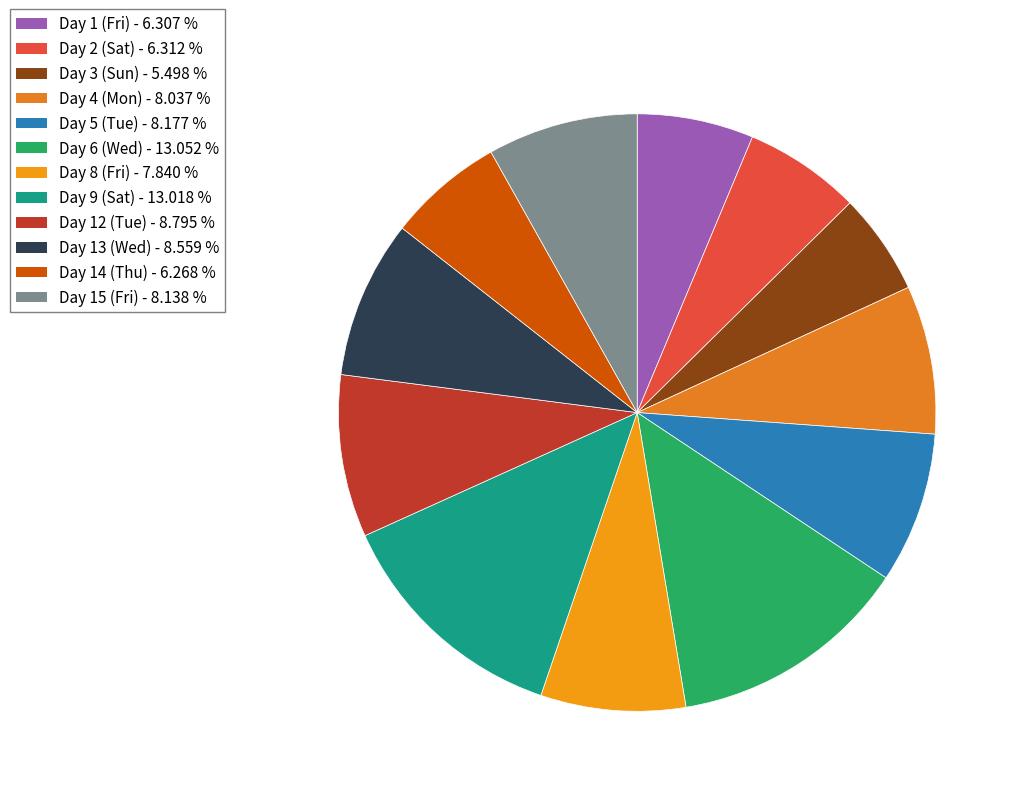

What percentage is the Day 4 (Mon) slice, to the nearest percent?

8%